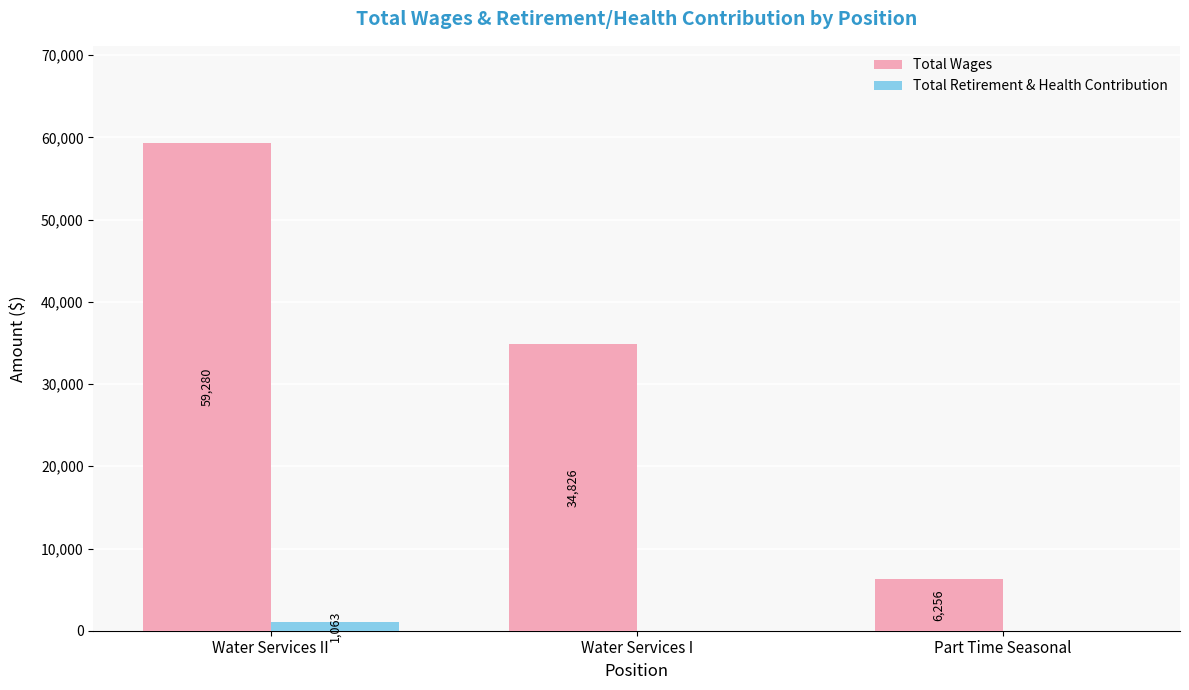

Between Water Services I and Part Time Seasonal, which series saw the biggest shift?

Total Wages